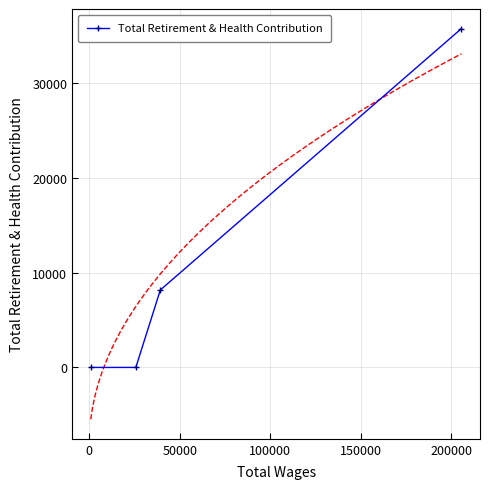

Count the number of data series in this chart.

1